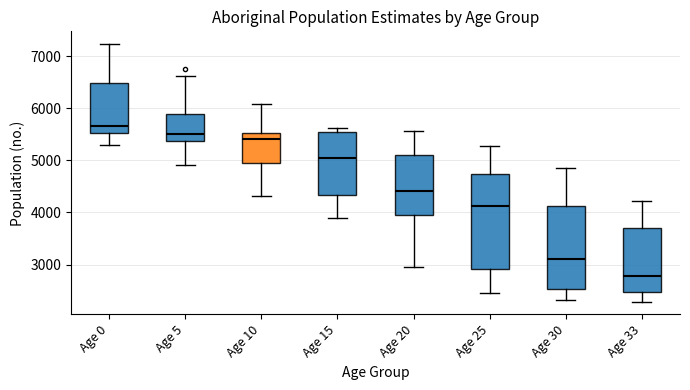

Which box's median line is the lowest?

Age 33